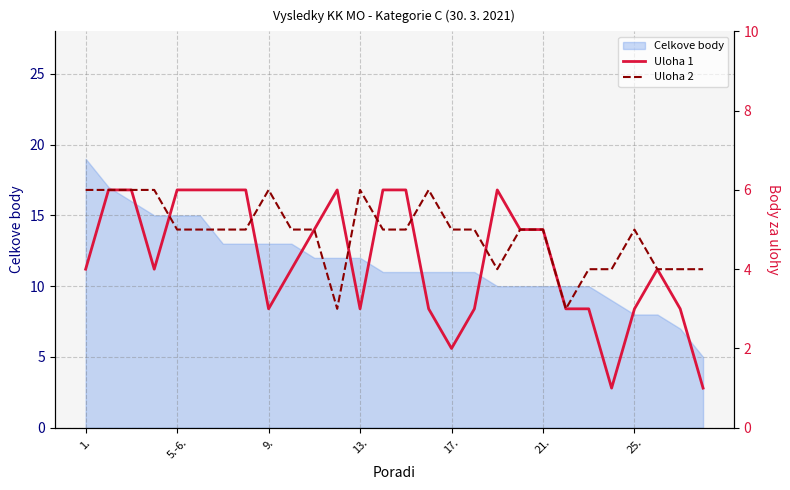

How many data points in Uloha 2 are less than 5?

8